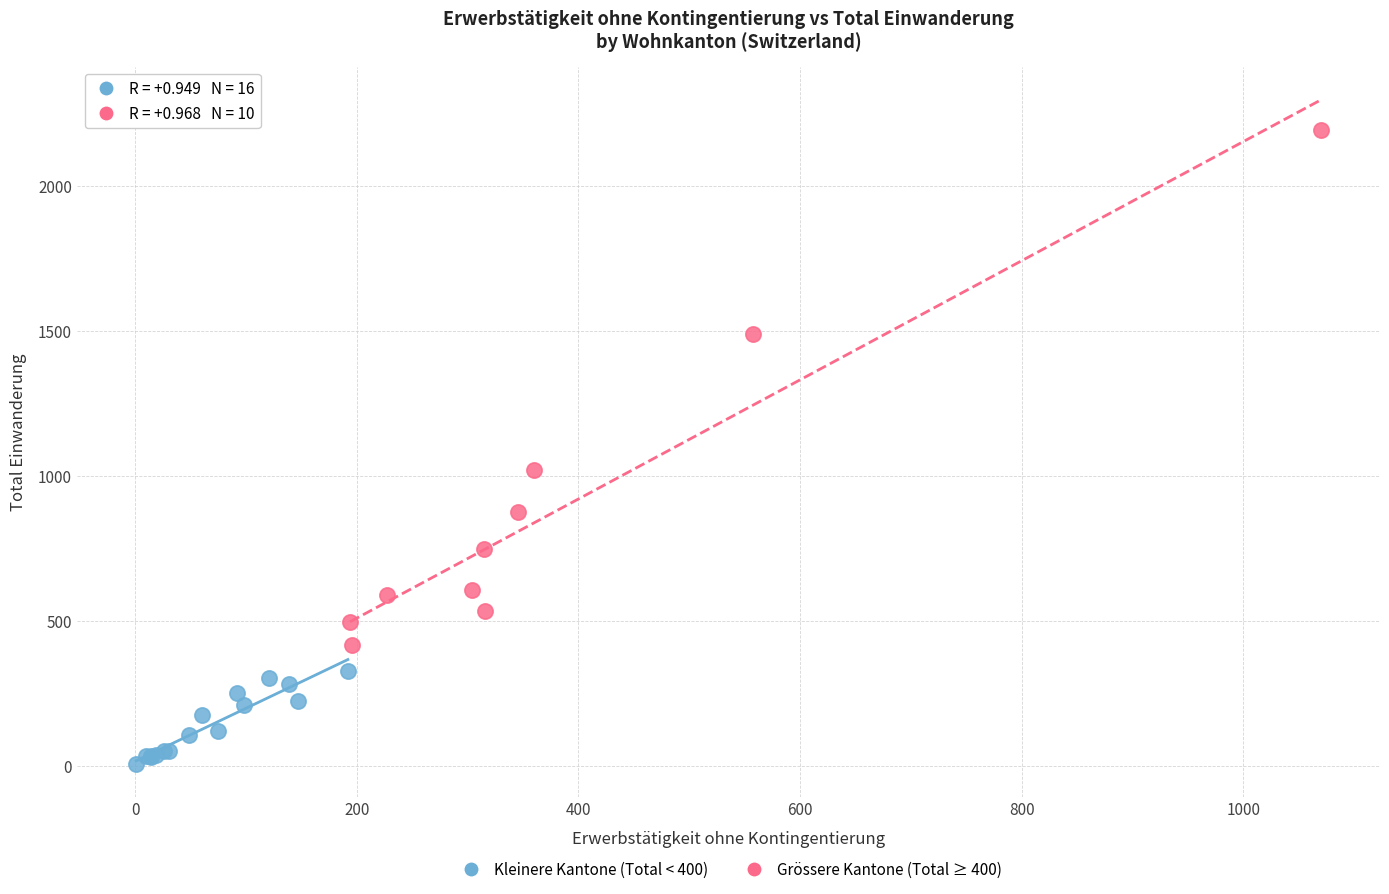

Which series reaches the maximum Y coordinate?

Grössere Kantone (Total ≥ 400)